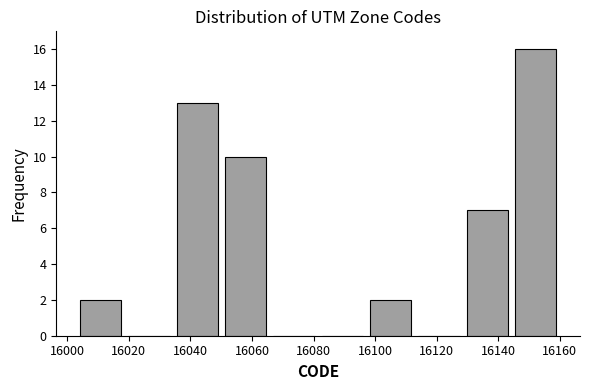

Over which range of the x-axis is the bar tallest?

16144 to 16160